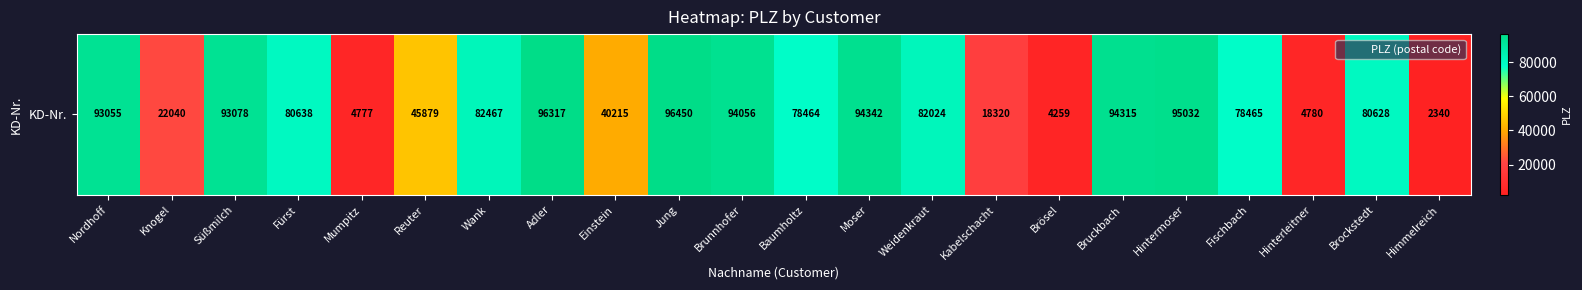

Which category has the highest value across all series?

Jung